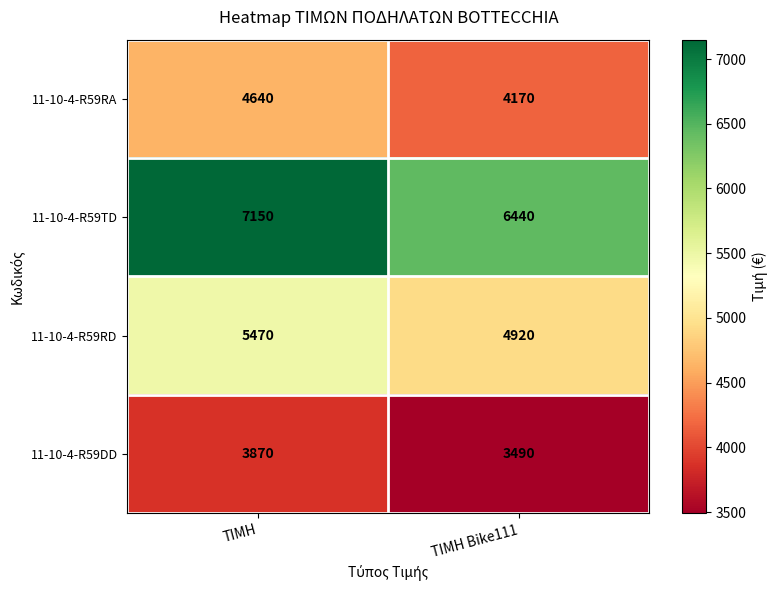

Which series has the largest total across all categories?

11-10-4-R59TD